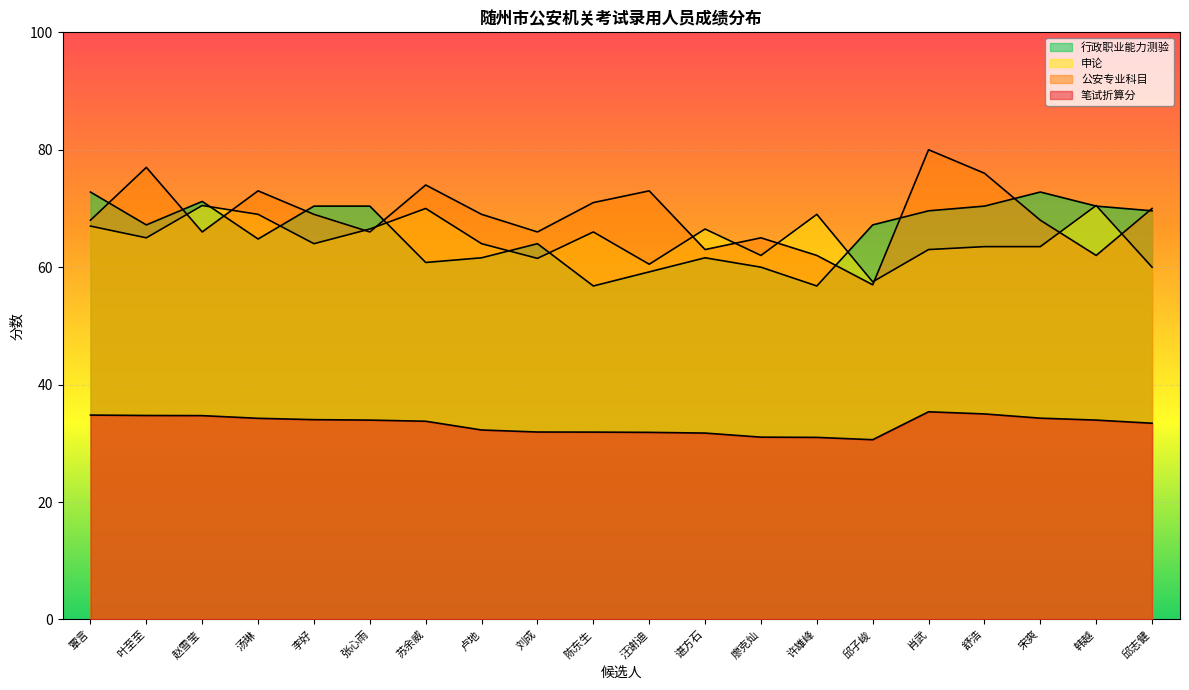

Which series changed the most between 廖克灿 and 许雄峰?

申论